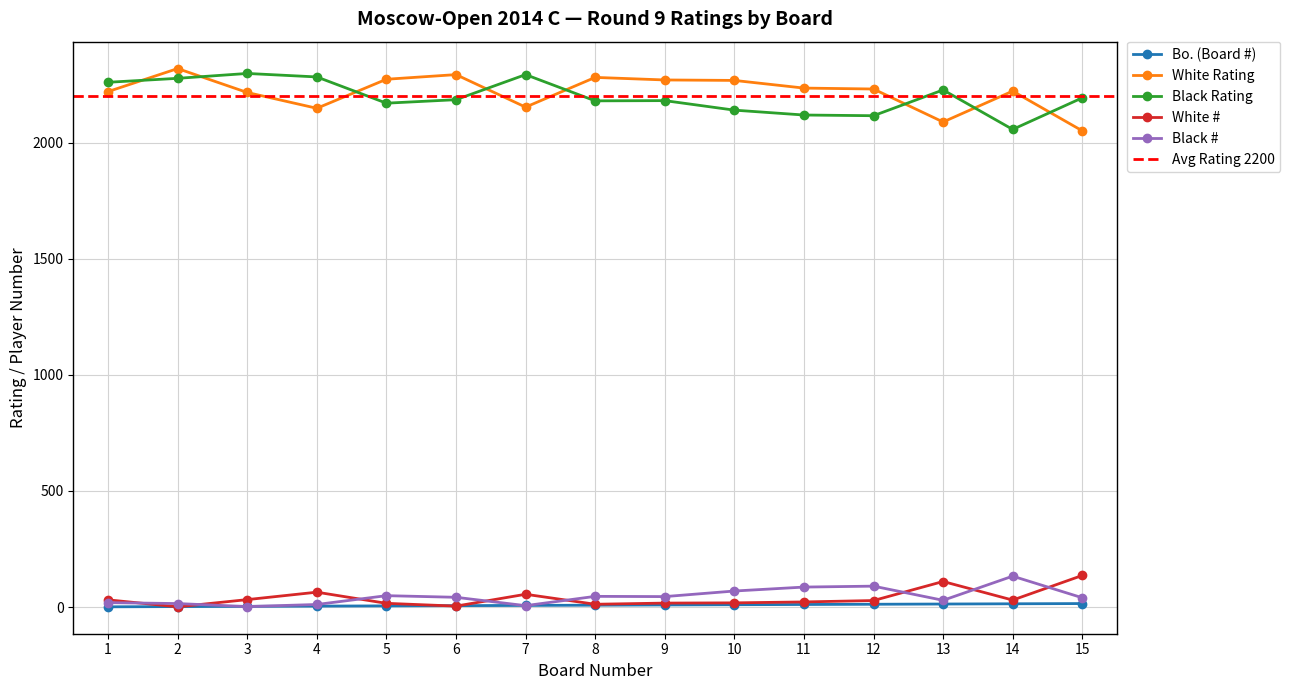

Rank the series at 9 from highest to lowest value.

White Rating, Black Rating, Black #, White #, Bo. (Board #)